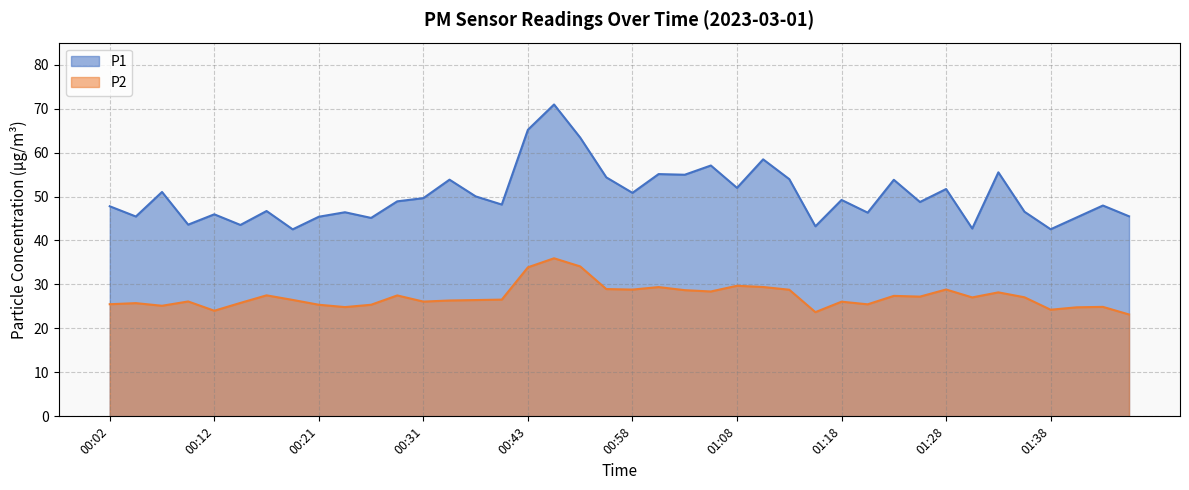

True or false: P1 and P2 intersect in this chart.

False